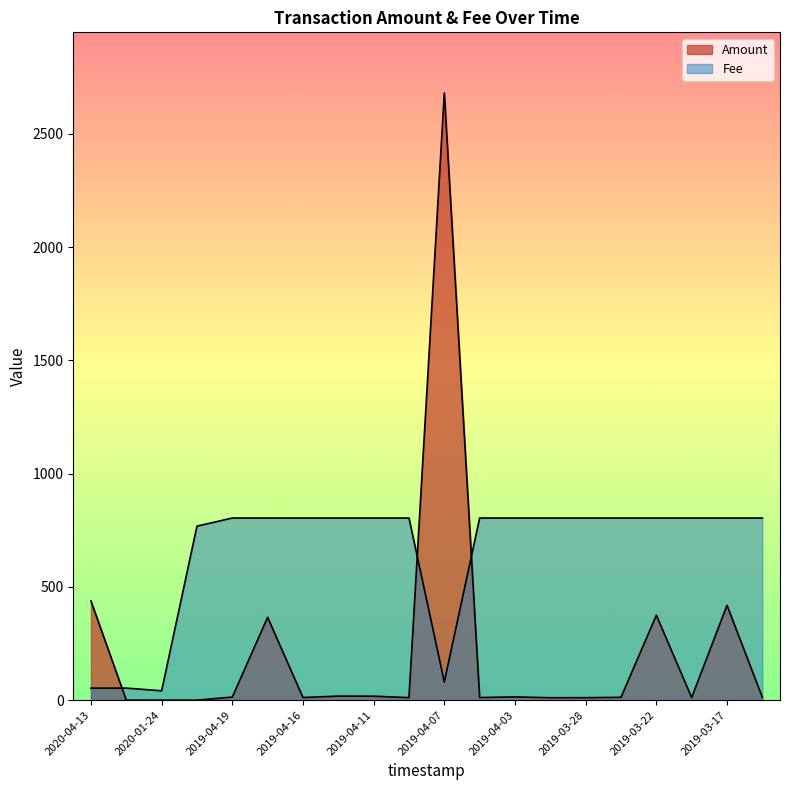

What are all the series names shown in the legend?

Amount, Fee